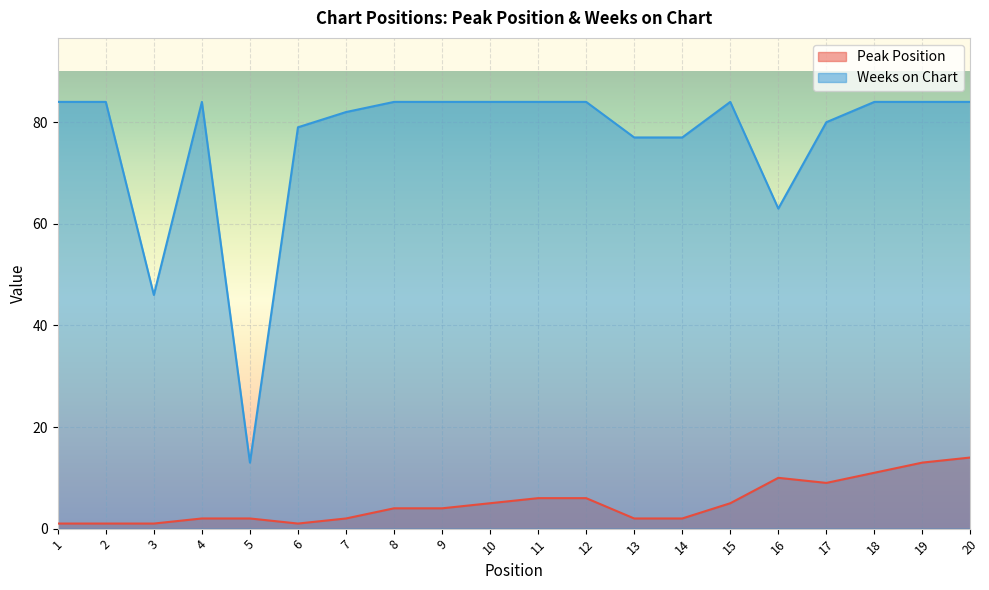

What are all the series names shown in the legend?

Peak Position, Weeks on Chart